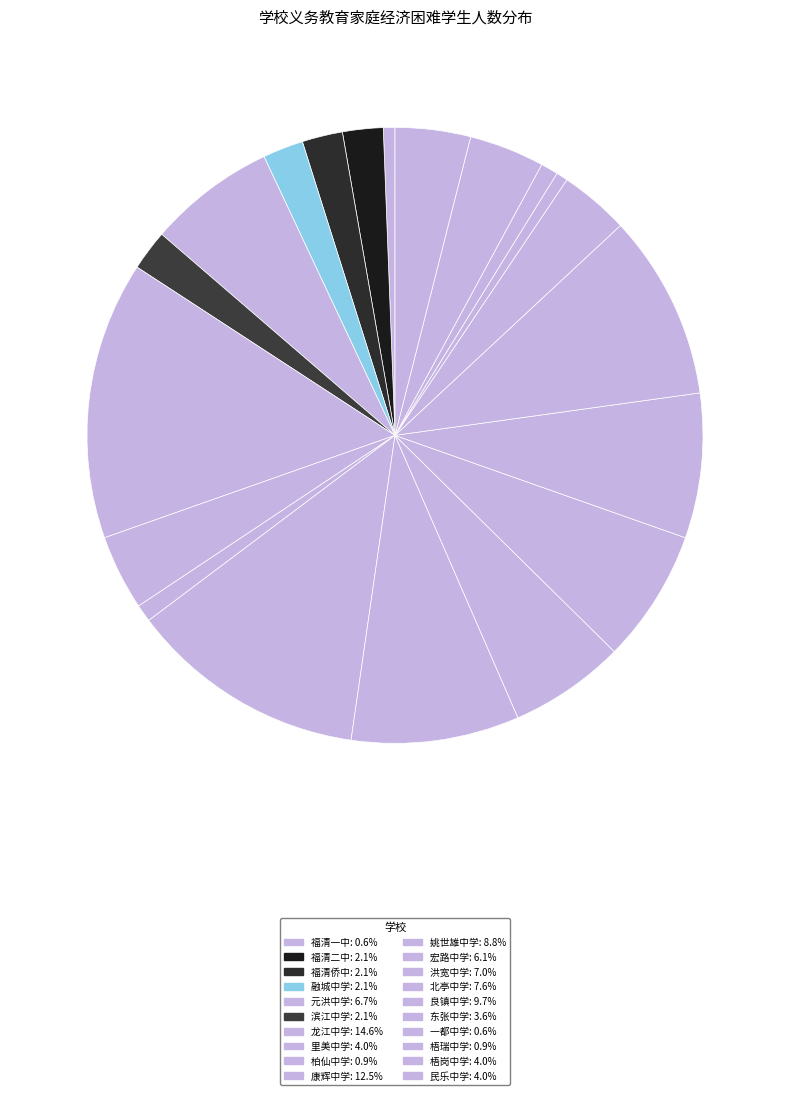

What is the change in value from 福清侨中 to 里美中学?

+6